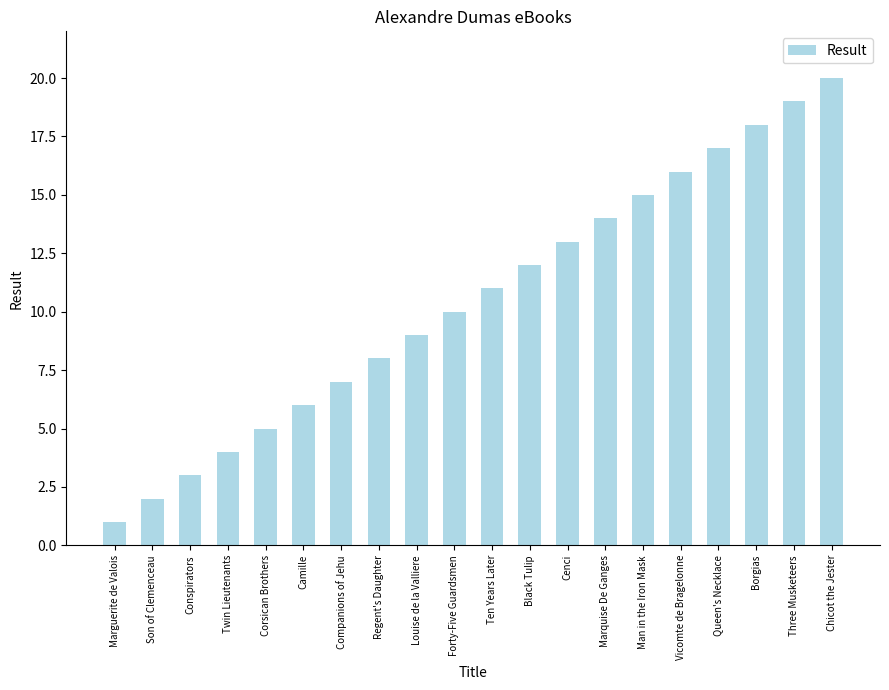

Reading left to right, extract all data points from this chart.

Marguerite de Valois=1	Son of Clemenceau=2	Conspirators=3	Twin Lieutenants=4	Corsican Brothers=5	Camille=6	Companions of Jehu=7	Regent's Daughter=8	Louise de la Valliere=9	Forty-Five Guardsmen=10	Ten Years Later=11	Black Tulip=12	Cenci=13	Marquise De Ganges=14	Man in the Iron Mask=15	Vicomte de Bragelonne=16	Queen's Necklace=17	Borgias=18	Three Musketeers=19	Chicot the Jester=20